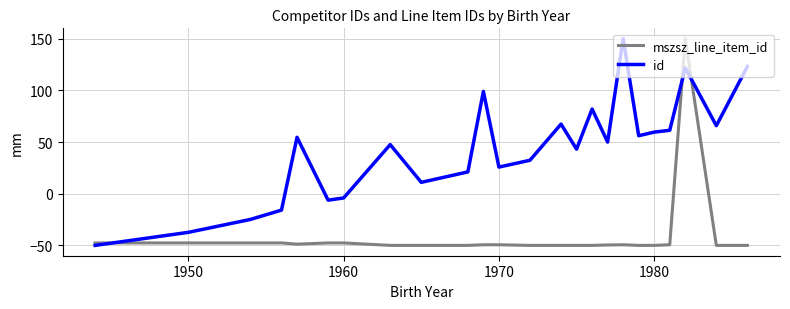

After their last crossing, which series has the higher values: id or mszsz_line_item_id?

id